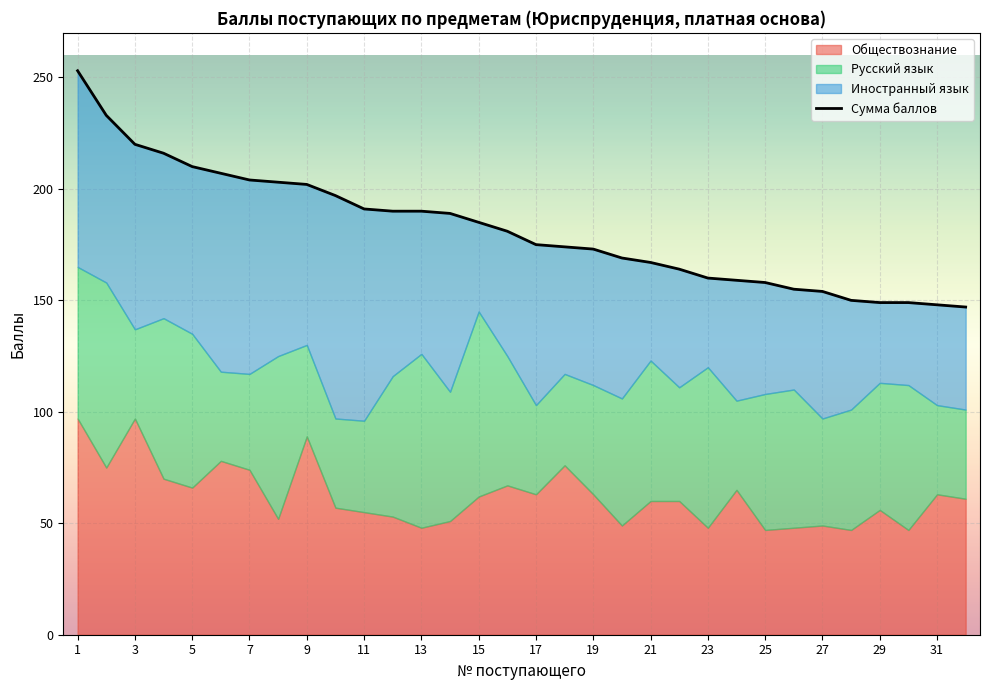

Approximately how many times larger is the value at 27 compared to 31?

0.8